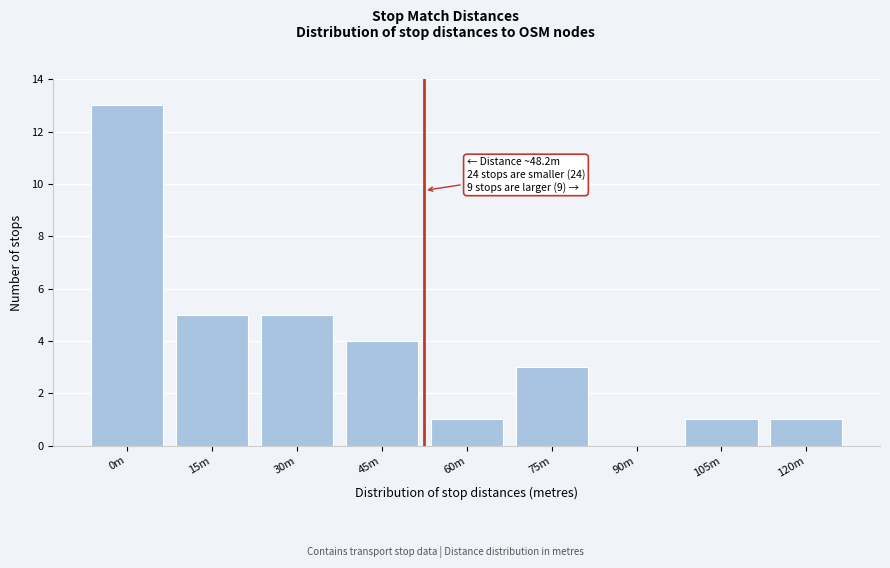

Reading left to right, list all the values displayed in this chart.

0m=13	15m=5	30m=5	45m=4	60m=1	75m=3	90m=0	105m=1	120m=1